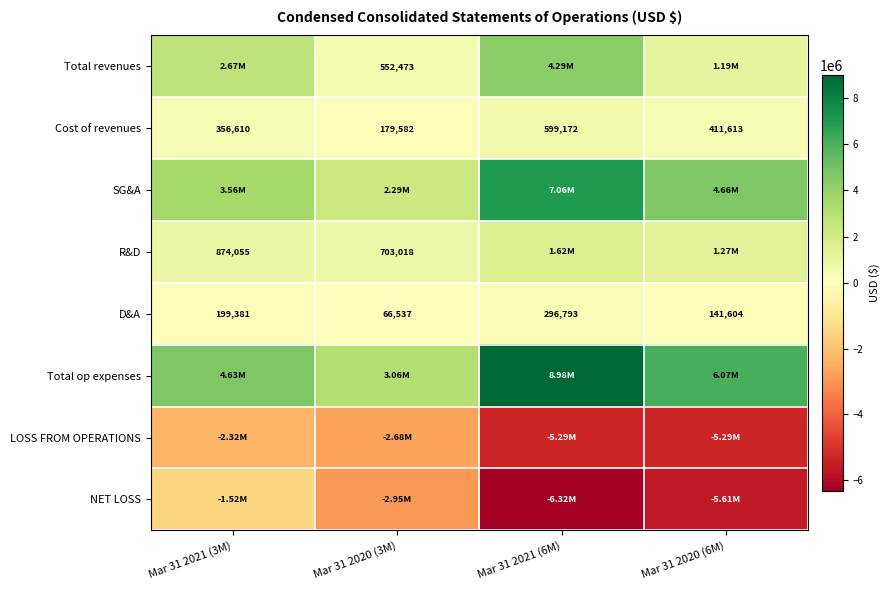

What is the total value across all series at Mar 31 2021 (6M)?

11228830